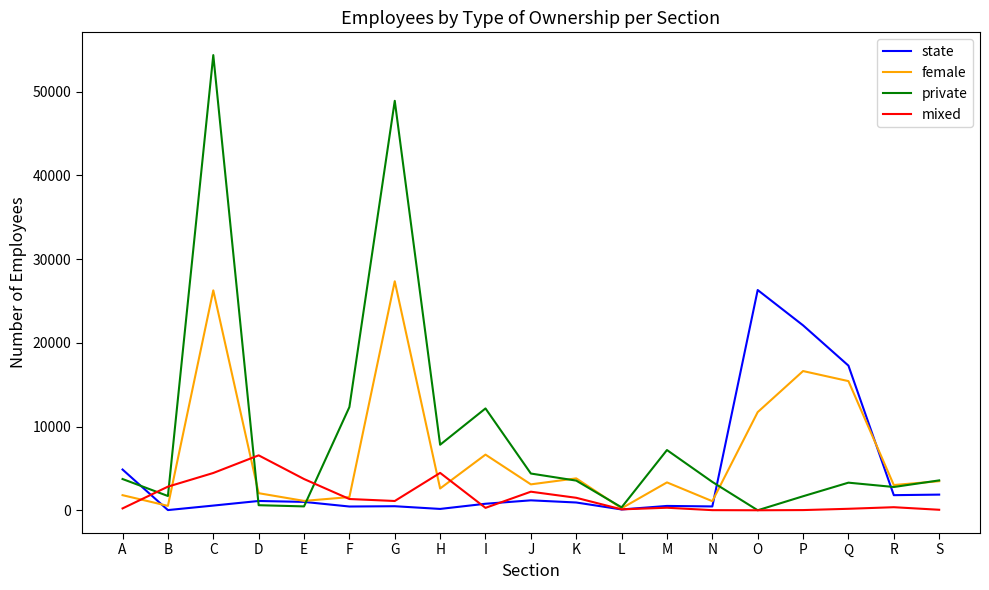

In private, how many points are higher than both neighbors (excluding endpoints)?

5